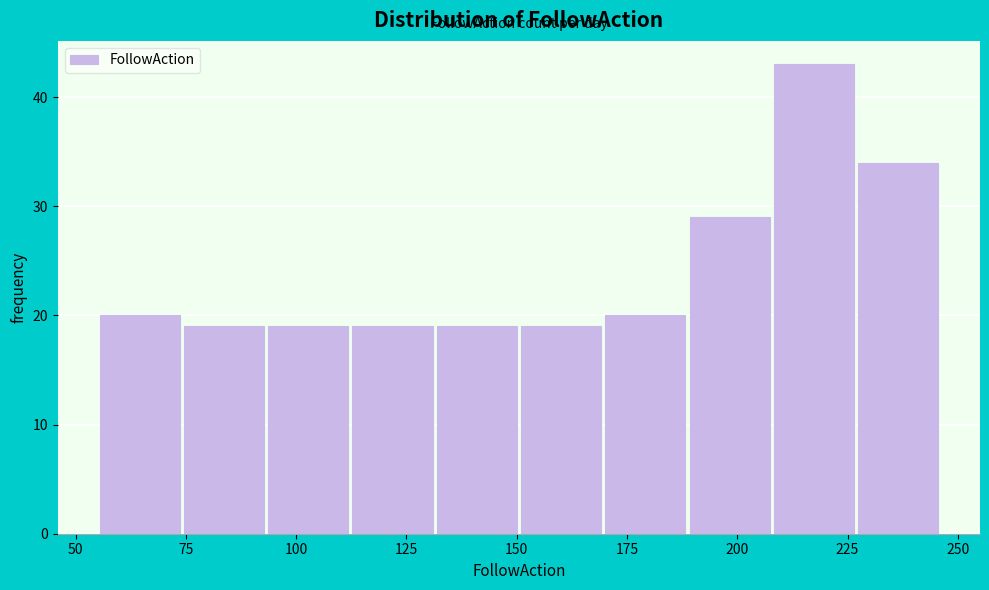

Read against the x-axis, roughly where is the centre of the tallest bar?

215